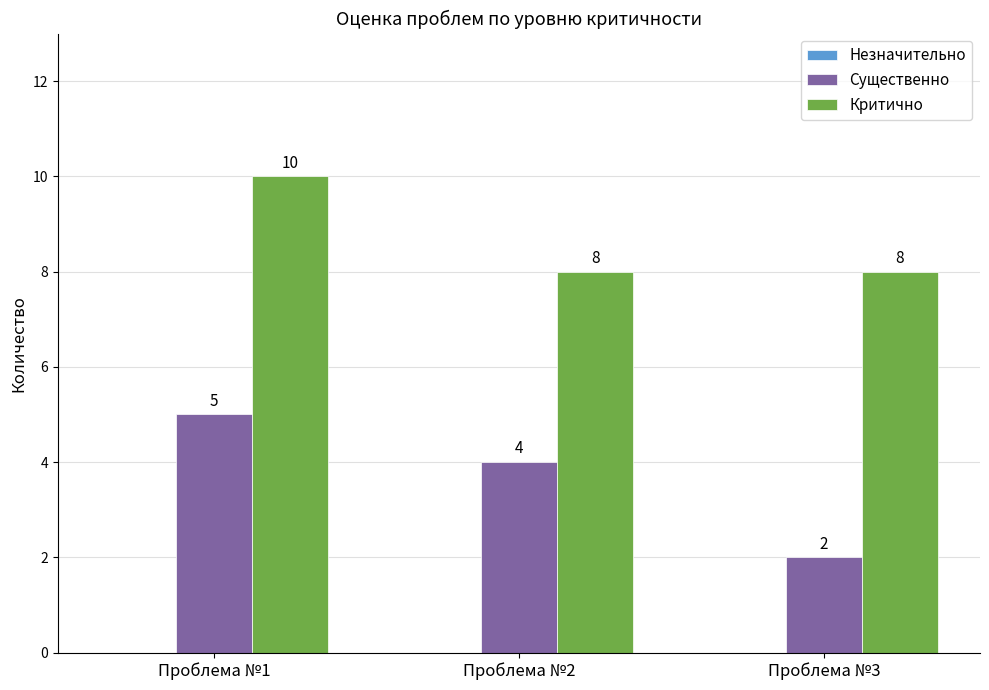

What value does the Существенно series have at Проблема №1?

5